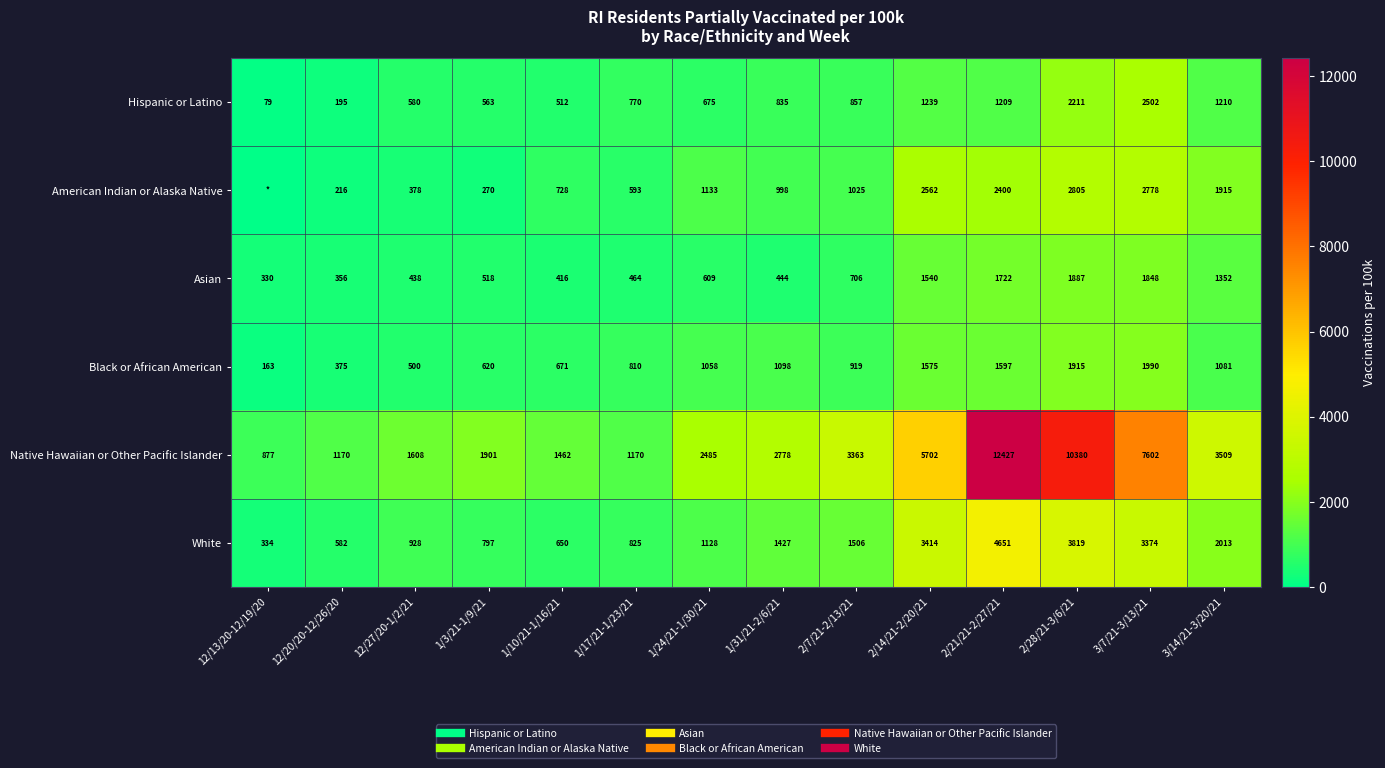

How many categories are shown in the chart?

14